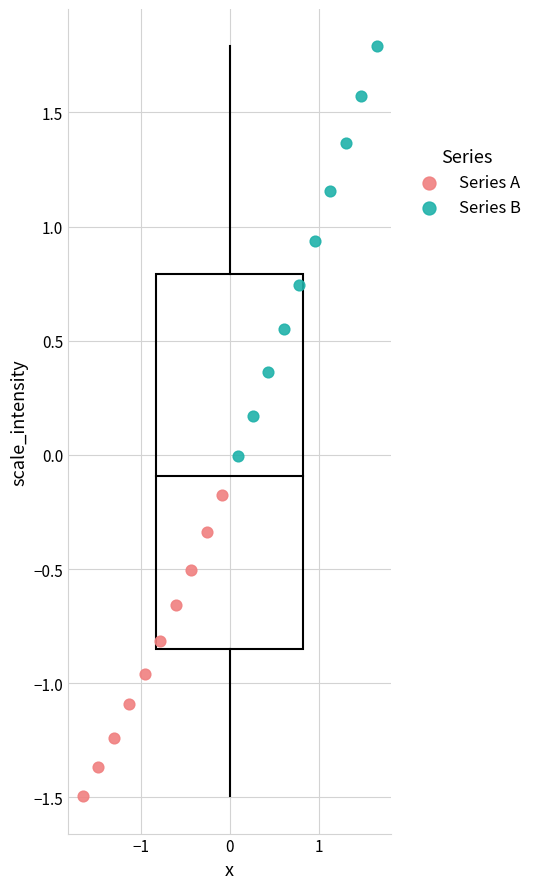

What are all the series names shown in the legend?

Series A, Series B